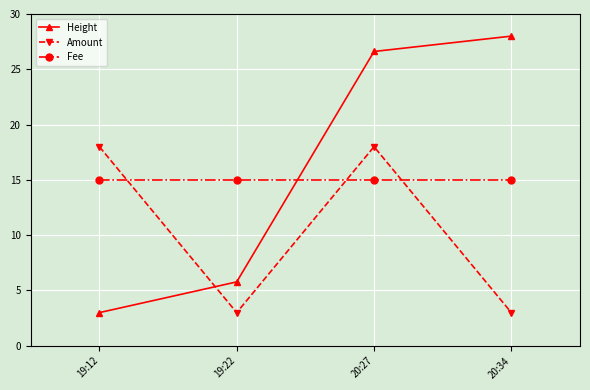

Does the chart display data point markers on the line(s)?

Yes